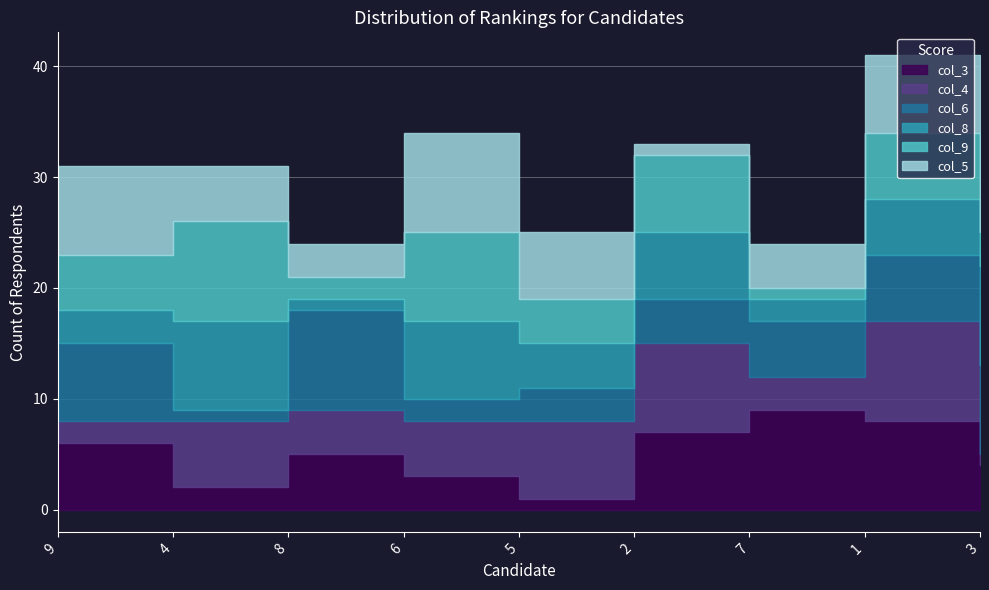

True or false: col_5 has a value of 2 at 3.

True